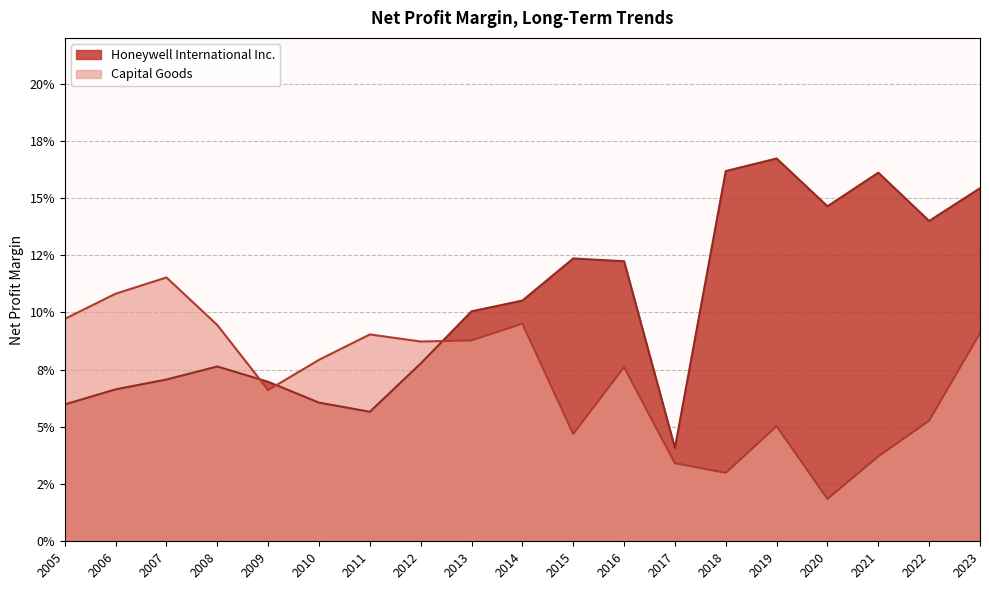

Which label corresponds to the smallest value in the chart?

2020